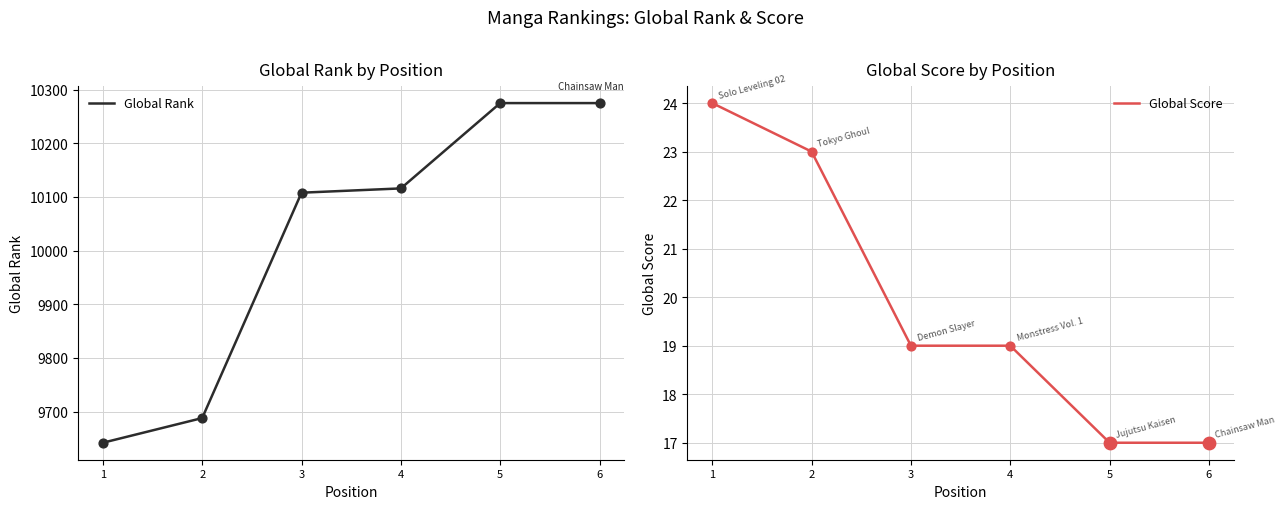

At how many categories does at least one series exceed 5158?

6